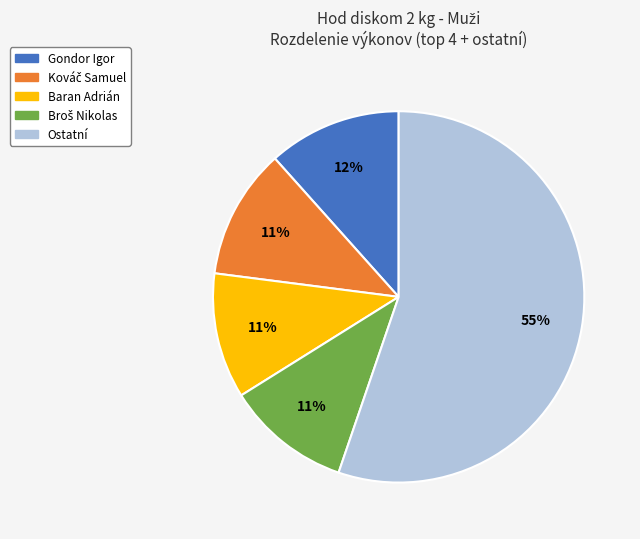

Is the sum of Baran Adrián and Ostatní greater than half?

Yes